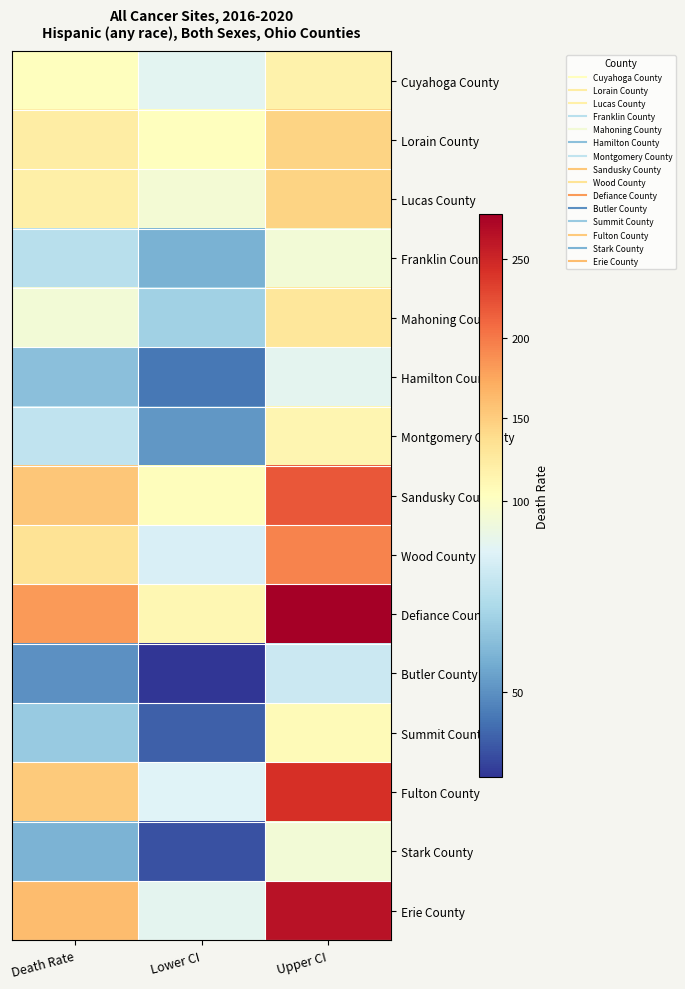

Reading left to right, list all the values displayed in this chart.

Cuyahoga County: Death Rate=101.5	Lower CI=88.6	Upper CI=115.6
Lorain County: Death Rate=122.0	Lower CI=101.9	Upper CI=144.7
Lucas County: Death Rate=118.6	Lower CI=95.9	Upper CI=144.6
Franklin County: Death Rate=75.9	Lower CI=59.3	Upper CI=95.2
Mahoning County: Death Rate=95.7	Lower CI=69.5	Upper CI=127.8
Hamilton County: Death Rate=63.7	Lower CI=43.5	Upper CI=89.0
Montgomery County: Death Rate=77.9	Lower CI=51.7	Upper CI=111.4
Sandusky County: Death Rate=154.8	Lower CI=104.0	Upper CI=219.8
Wood County: Death Rate=132.7	Lower CI=85.0	Upper CI=195.2
Defiance County: Death Rate=182.2	Lower CI=111.0	Upper CI=278.1
Butler County: Death Rate=50.0	Lower CI=27.7	Upper CI=81.2
Summit County: Death Rate=67.0	Lower CI=37.9	Upper CI=106.9
Fulton County: Death Rate=151.9	Lower CI=86.6	Upper CI=243.6
Stark County: Death Rate=59.8	Lower CI=34.5	Upper CI=95.7
Erie County: Death Rate=161.2	Lower CI=89.2	Upper CI=263.5